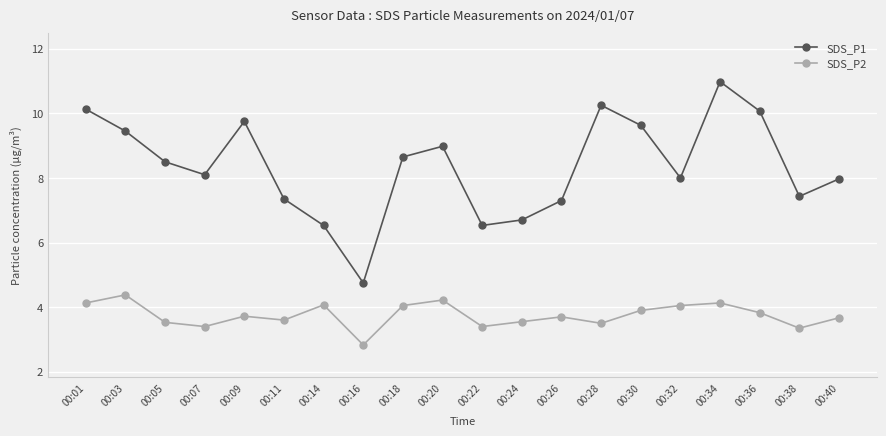

The SDS_P1 series shows 10.2 at 00:28. True or false?

True